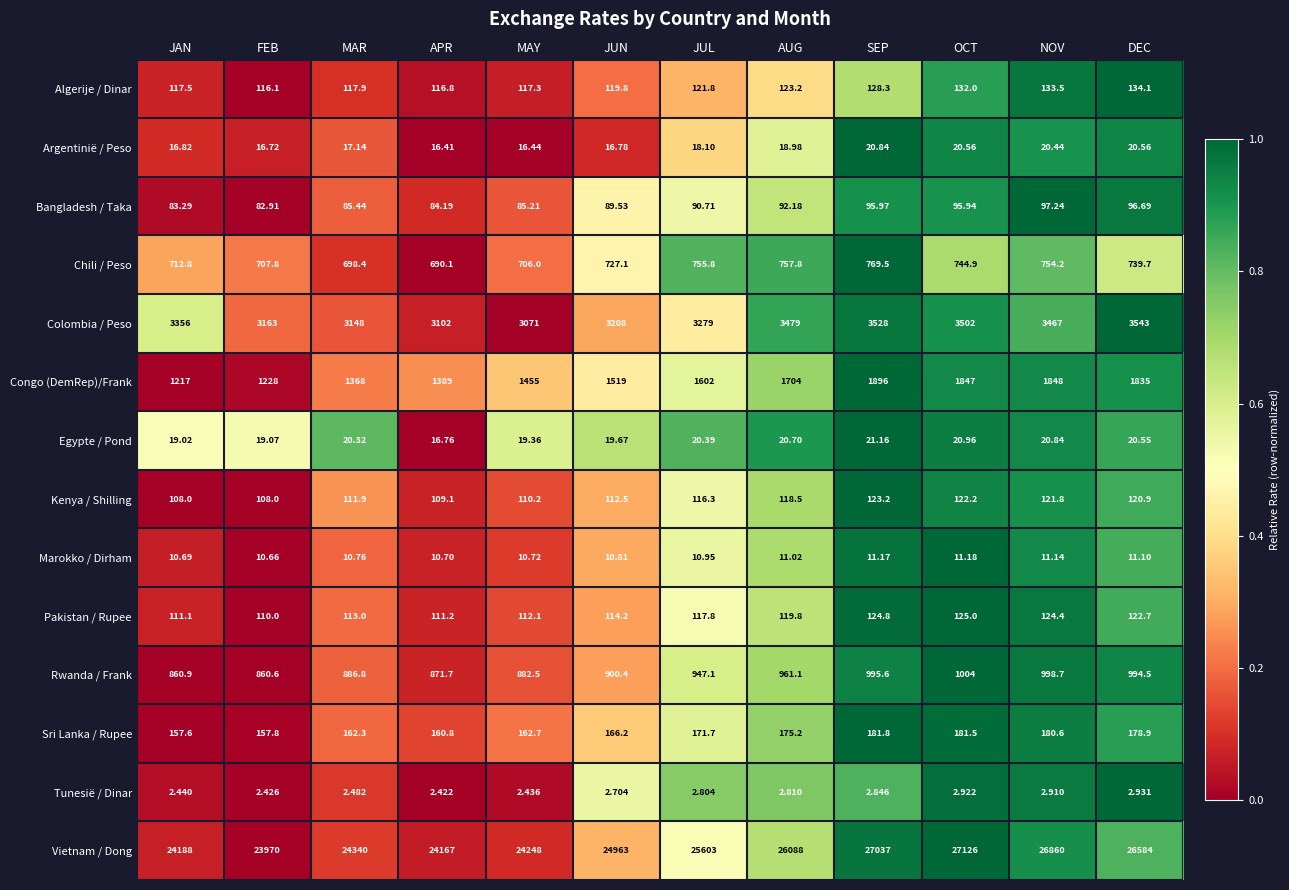

Which series has the largest total across all categories?

Vietnam / Dong